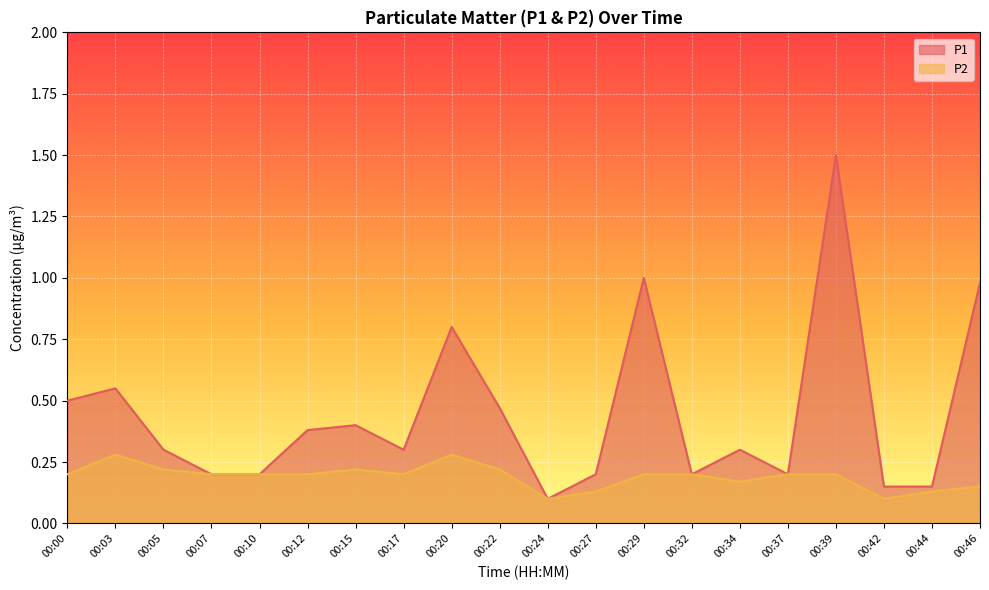

How many categories are shown in the chart?

20